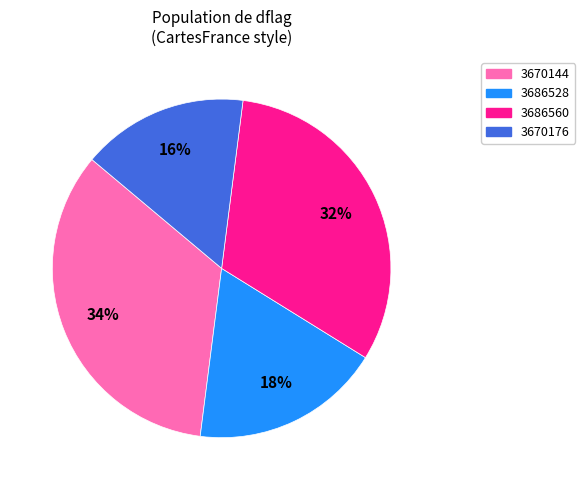

Which has a higher value, 3670176 or 3686560?

3686560